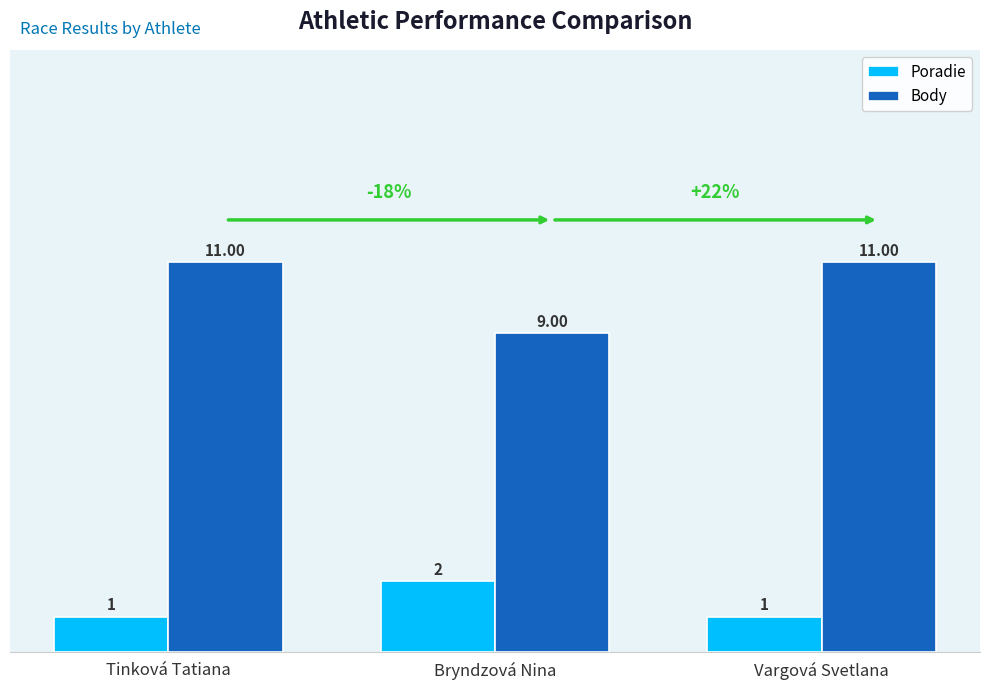

Which series has the largest range (max minus min)?

Body